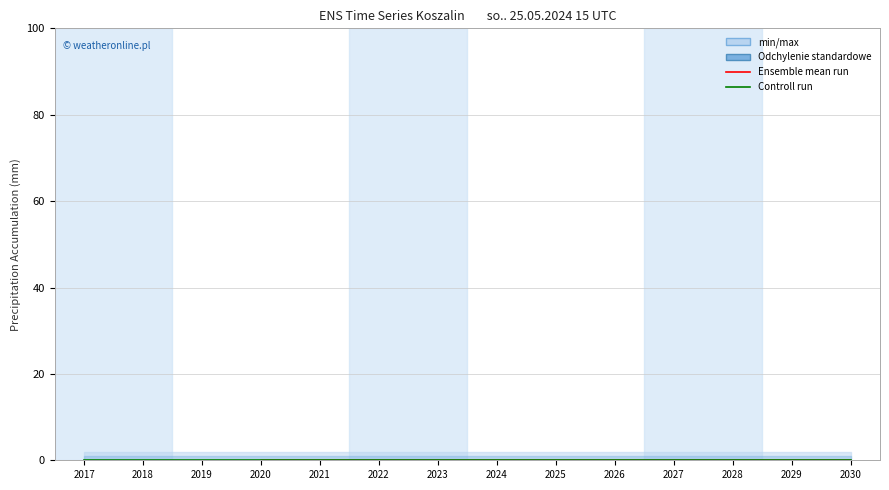

Is the value of Ensemble mean run at 2026 greater than the value of Controll run at 2022?

No